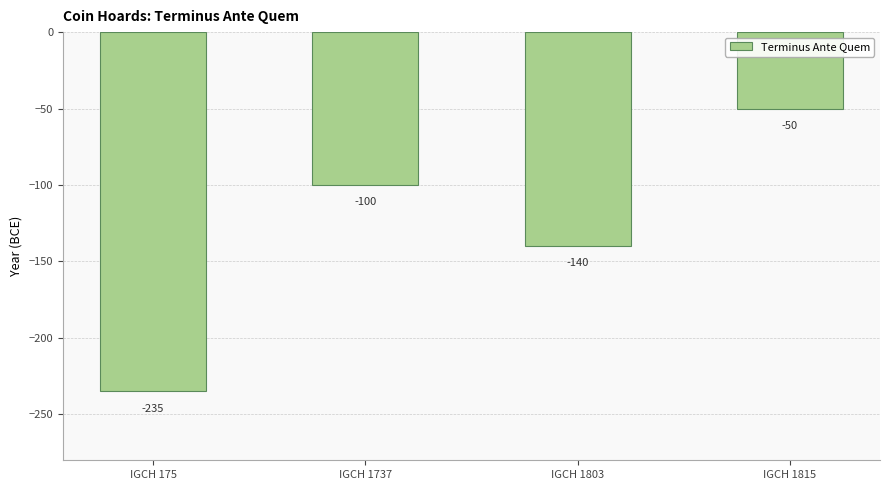

Reading left to right, list all the values displayed in this chart.

IGCH 175=-235	IGCH 1737=-100	IGCH 1803=-140	IGCH 1815=-50